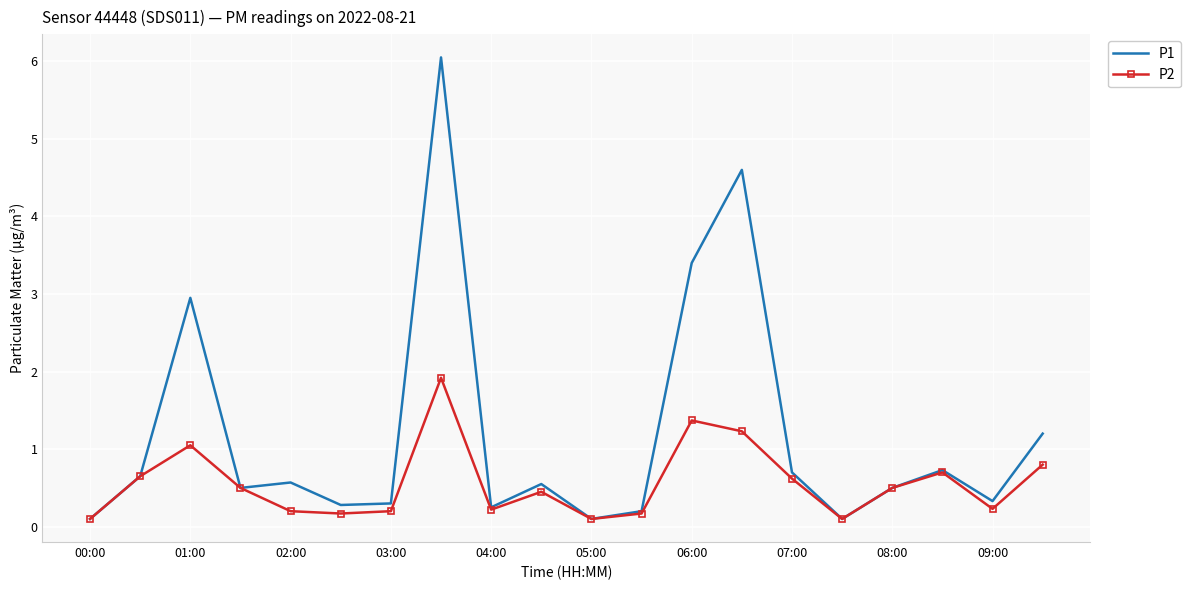

What is the highest value of the P2 series?

1.9